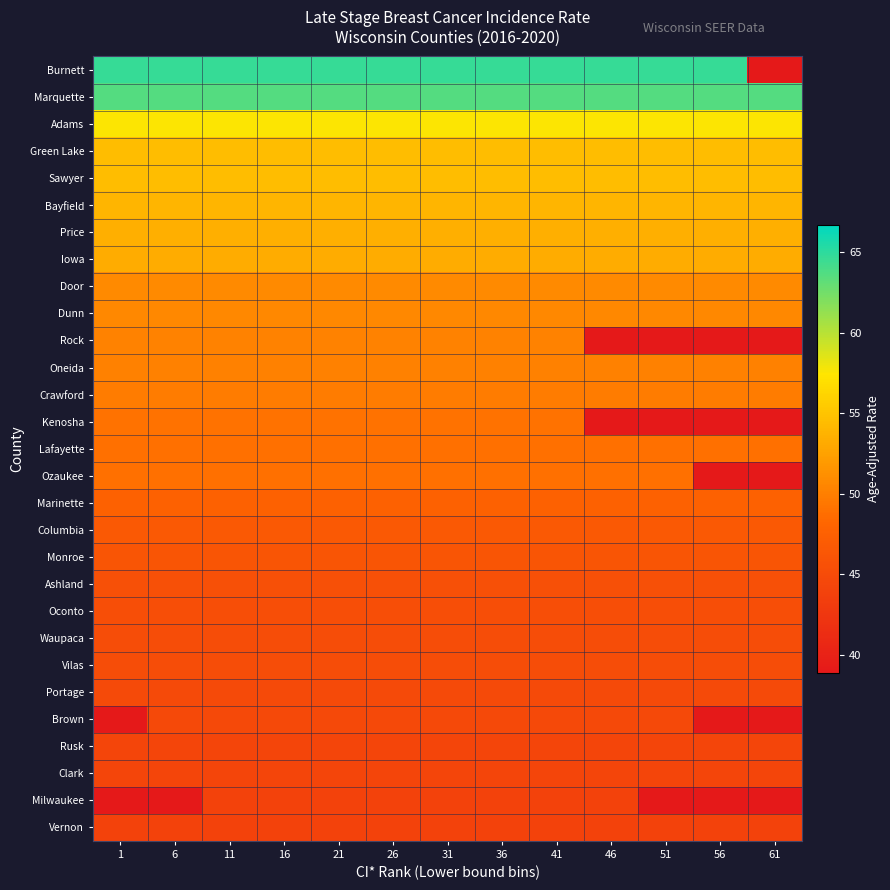

Which series changed the most between 36 and 51?

Rock